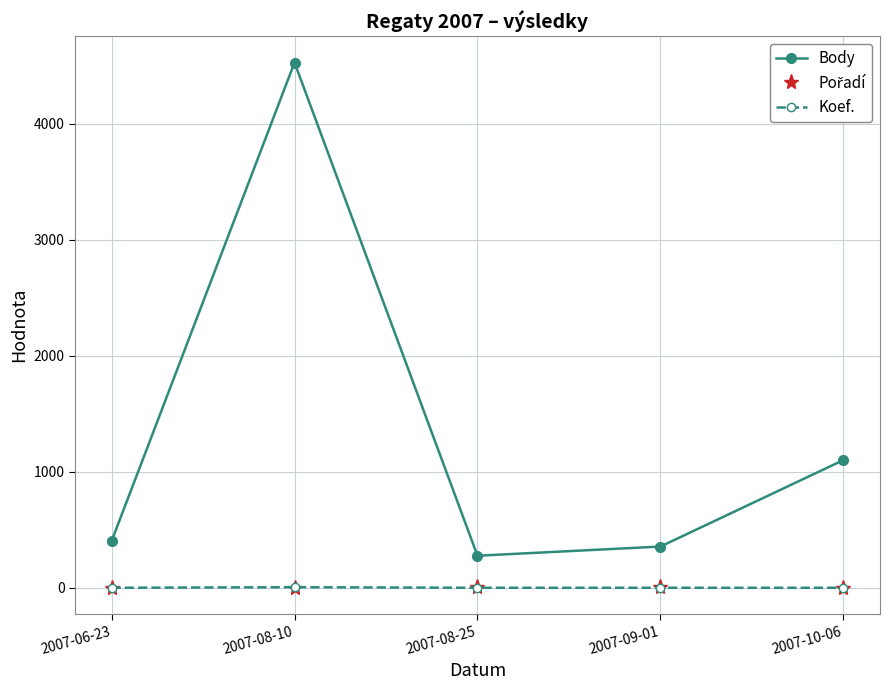

Which series has the widest spread of values?

Body